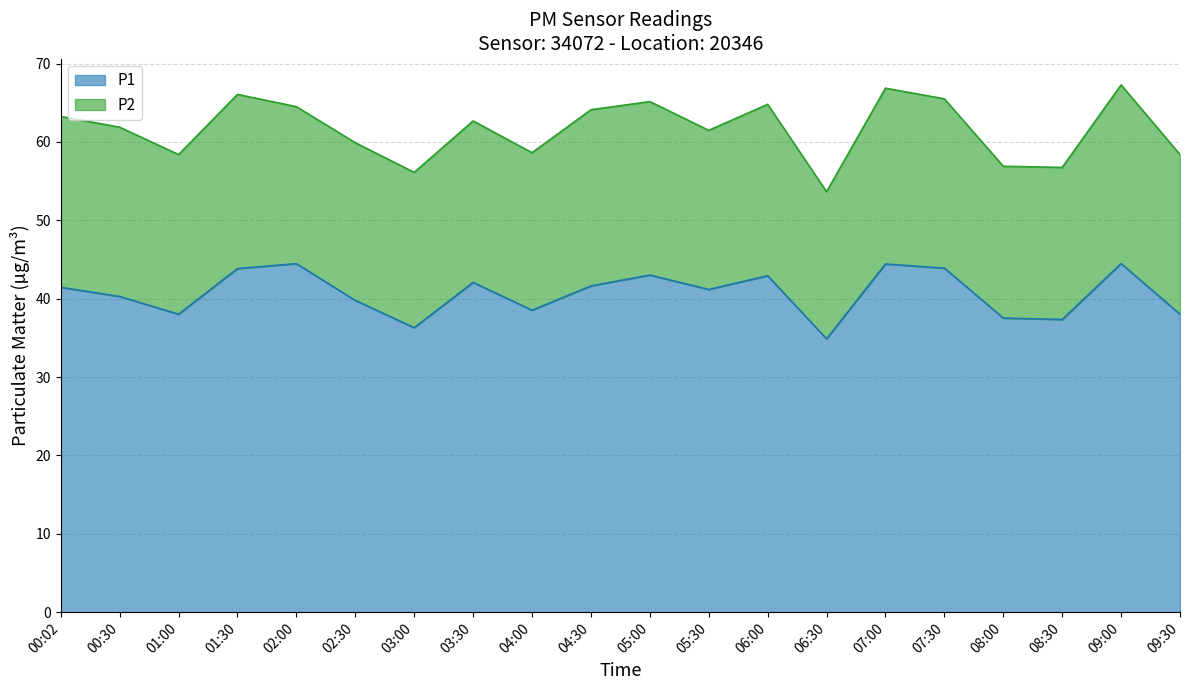

Rank the categories by value from highest to lowest.

09:00, 02:00, 07:00, 07:30, 01:30, 05:00, 06:00, 03:30, 04:30, 00:02, 05:30, 00:30, 02:30, 04:00, 01:00, 09:30, 08:00, 08:30, 03:00, 06:30